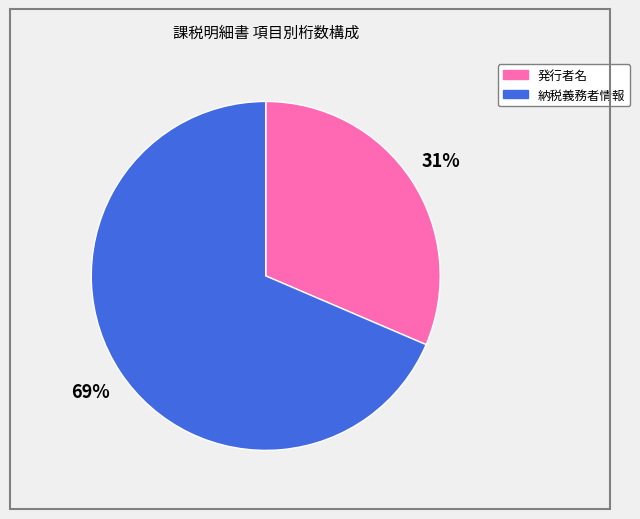

To the nearest percent, what is the combined percentage of 発行者名 and 納税義務者情報?

100%